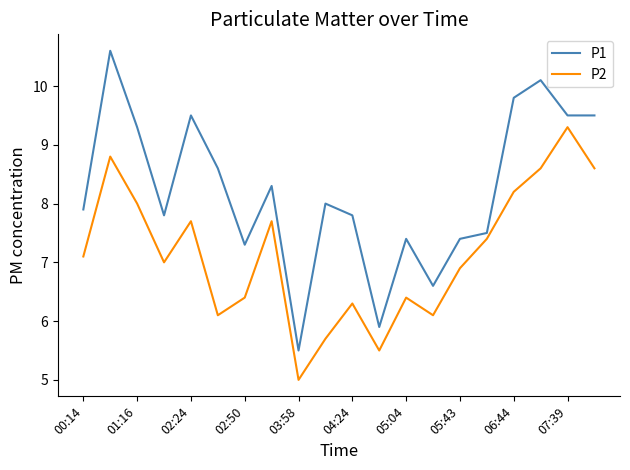

What is the difference between the maximum and minimum values in the P2 series?

4.3